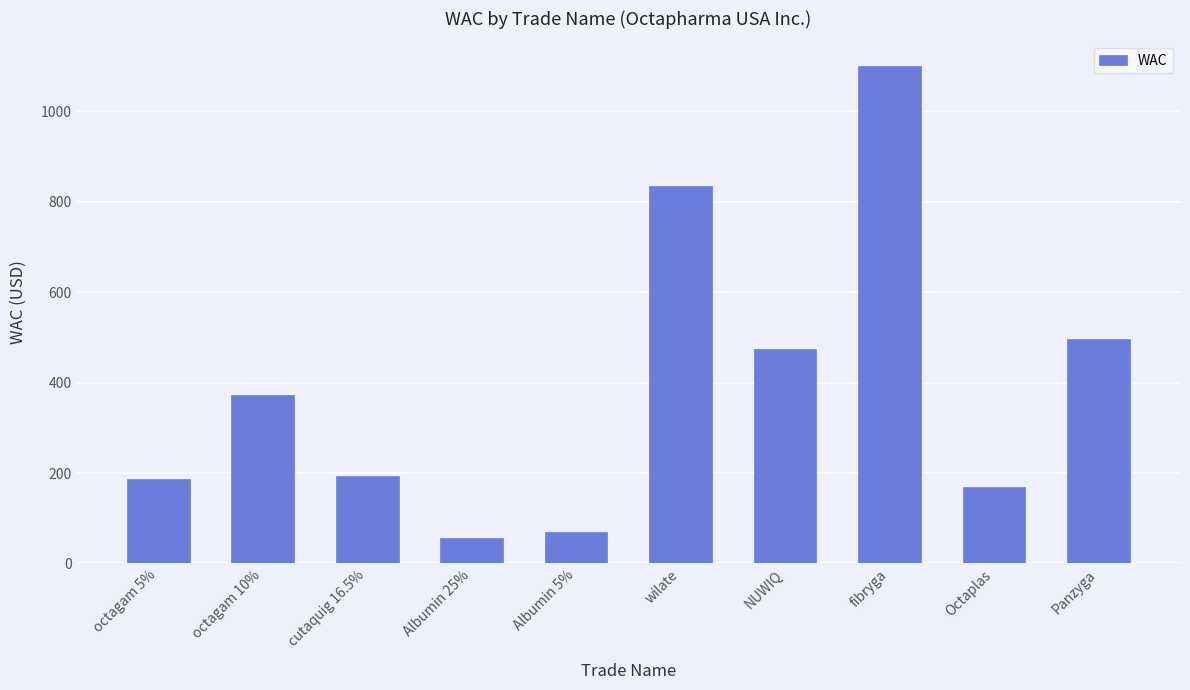

Approximately how many times larger is the value at Albumin 25% compared to Albumin 5%?

0.8